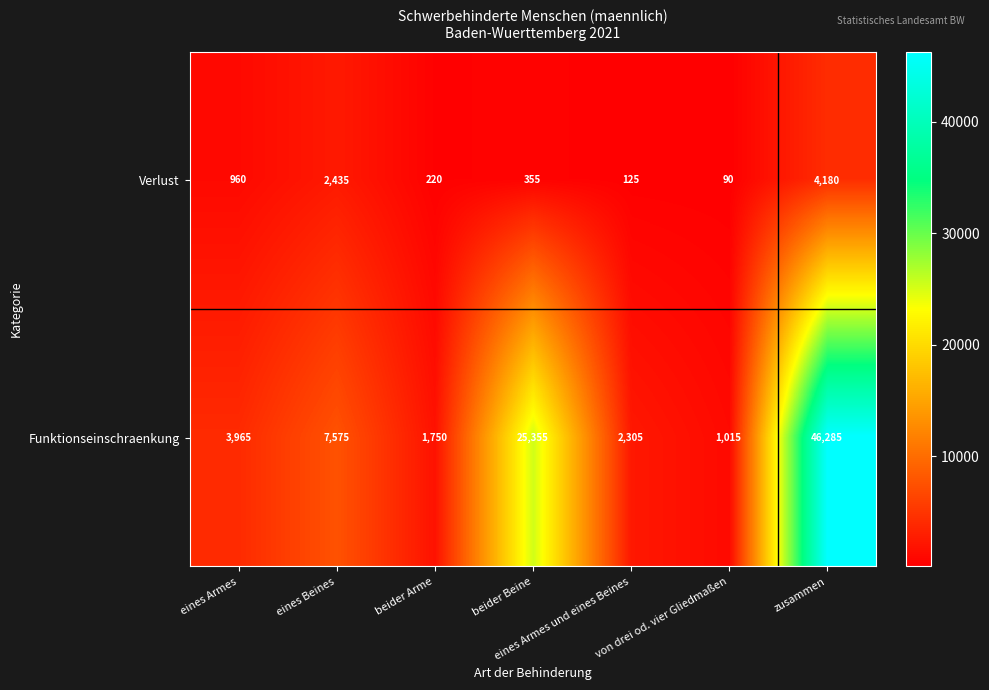

At which label does Funktionseinschraenkung reach its minimum?

von drei od. vier Gliedmaßen